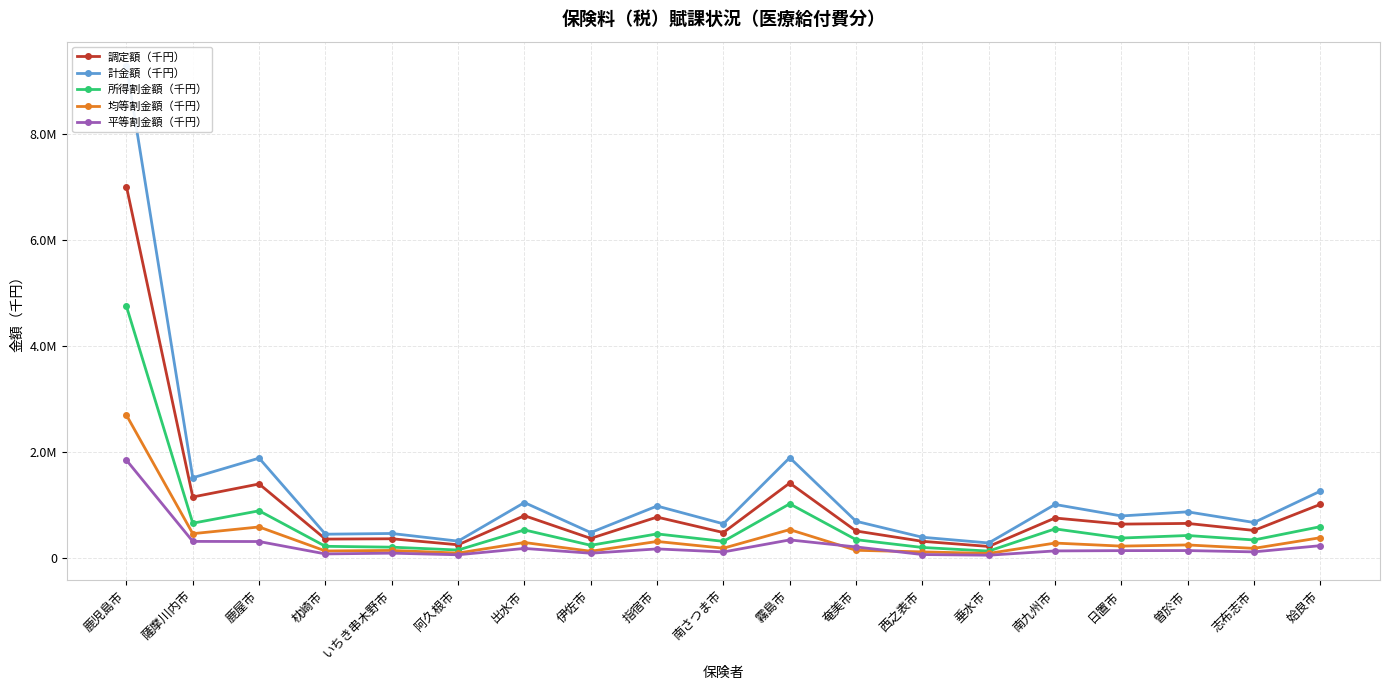

Is this an area chart (filled region under the line)?

No